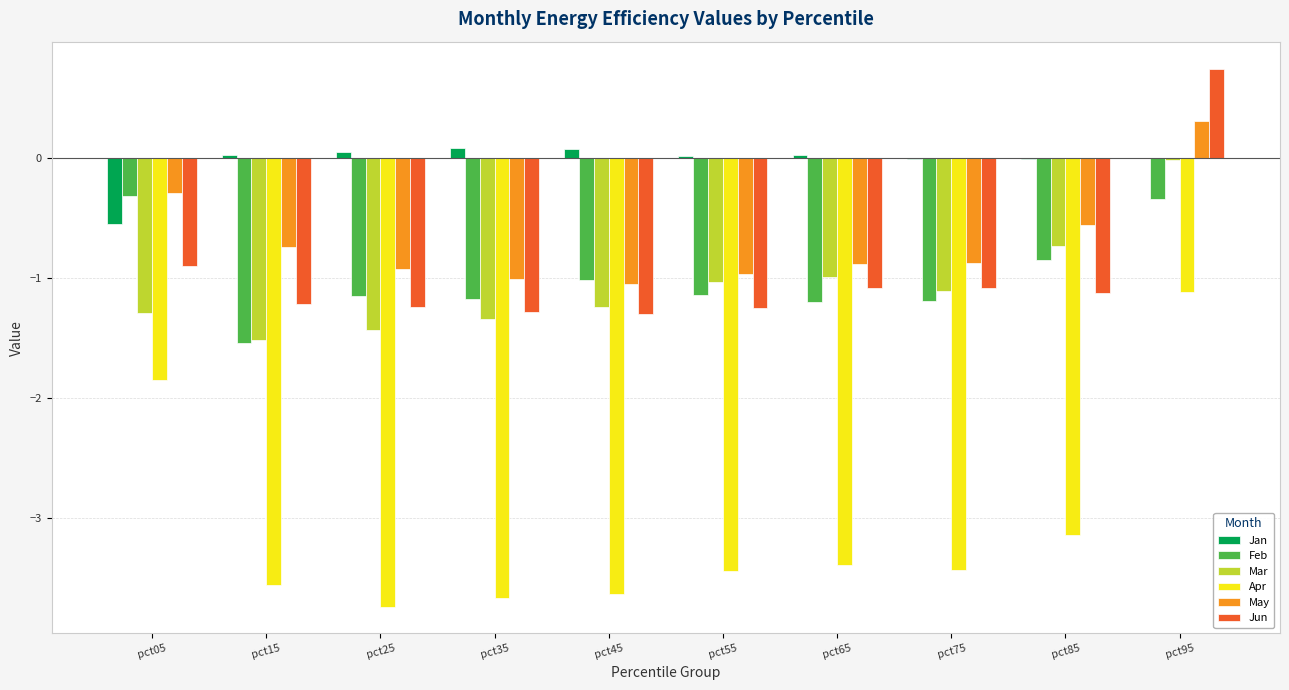

Which category has the highest value in the May series?

pct95